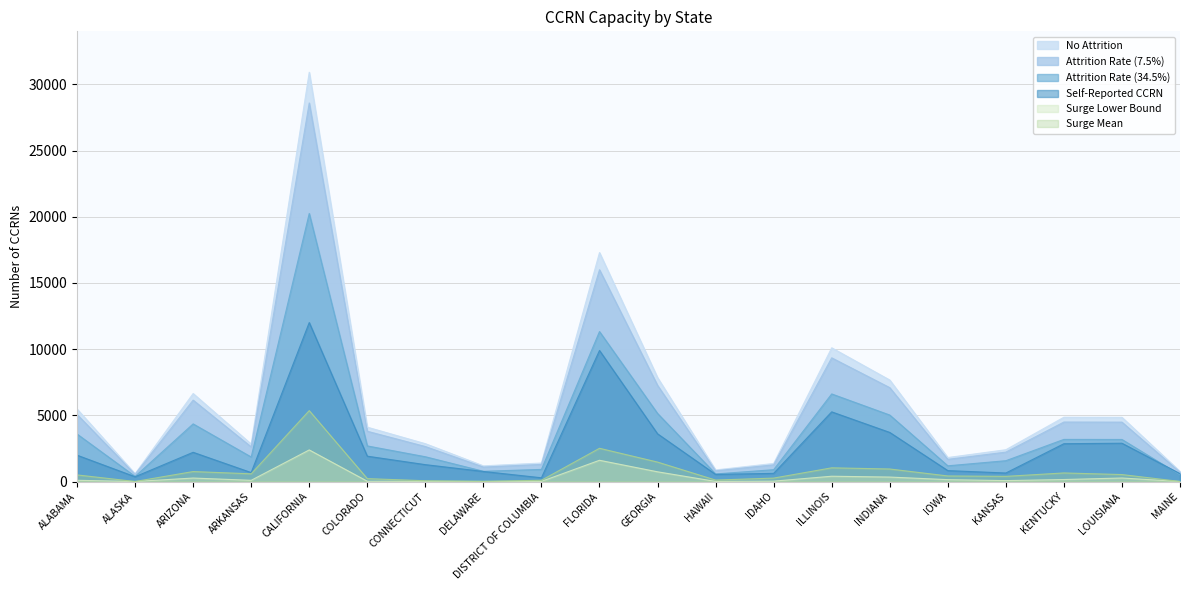

At which category is the sum across all series the highest?

CALIFORNIA